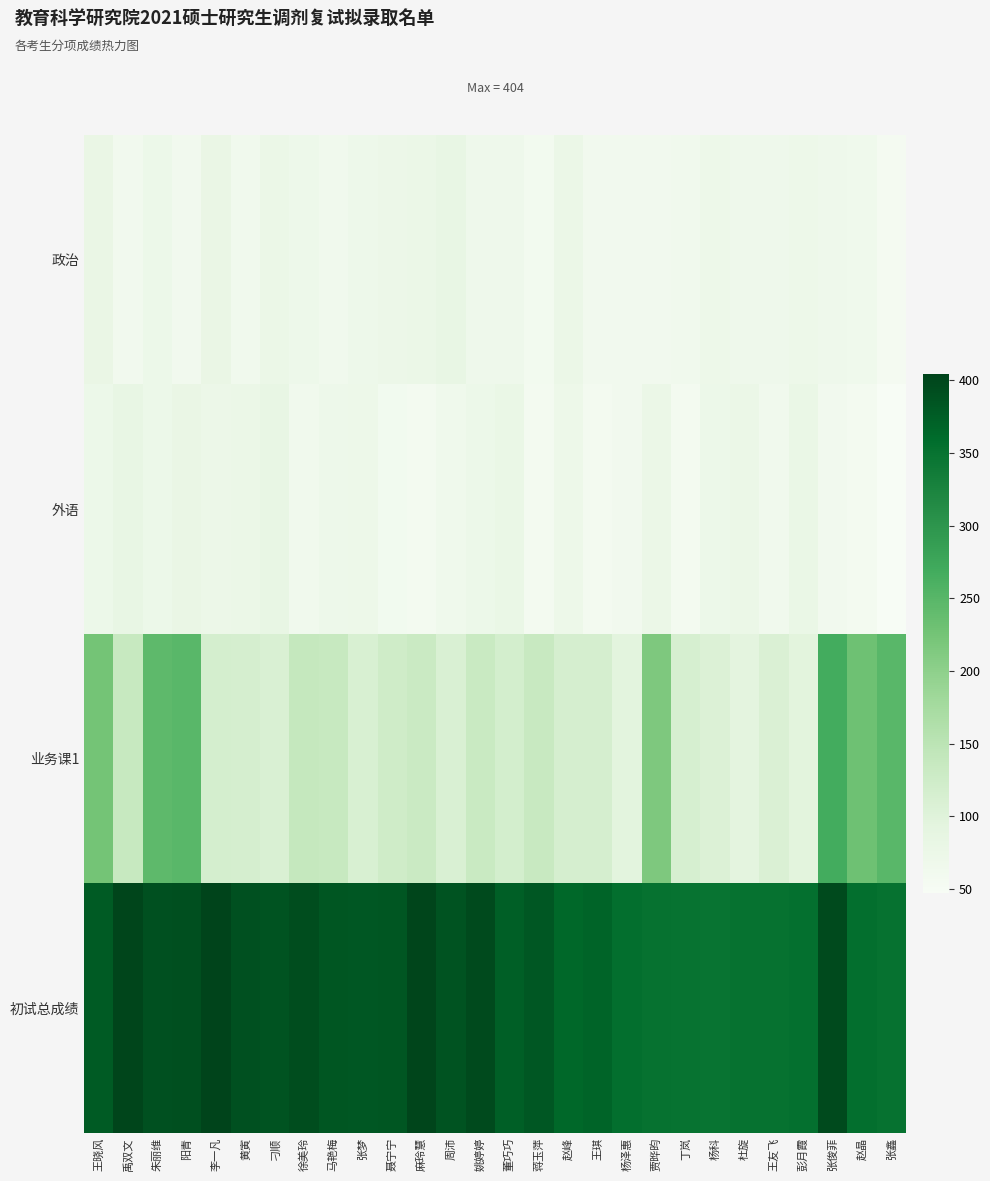

How many data points does each series have?

28